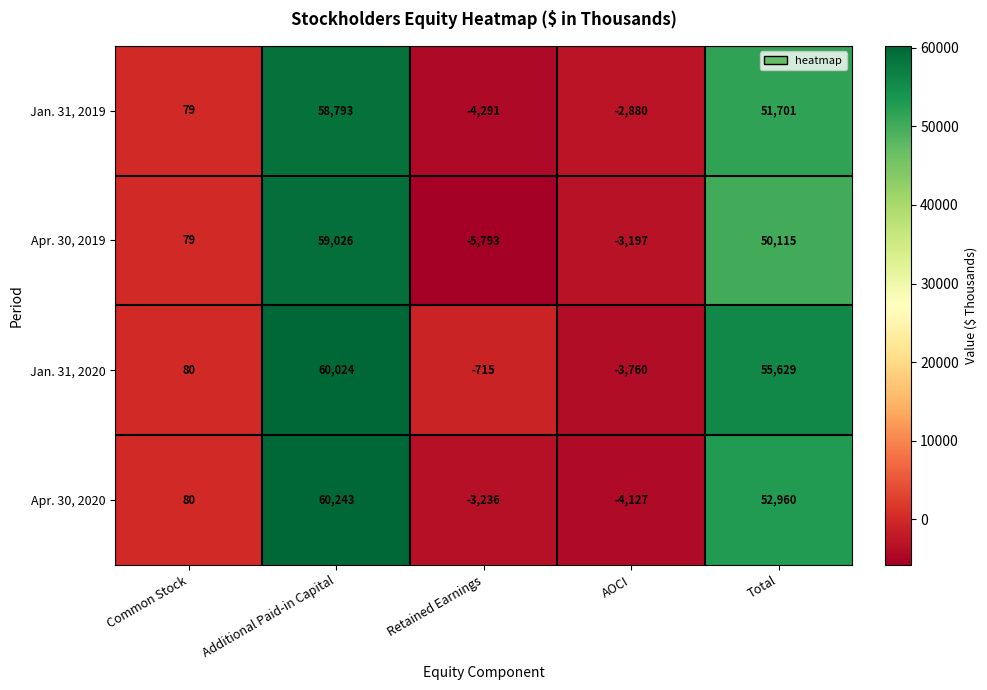

At how many categories does at least one series exceed 39720?

2